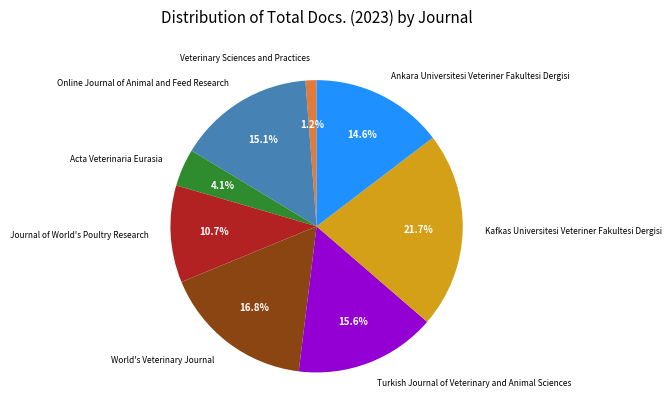

Is it true that Ankara Universitesi Veteriner Fakultesi Dergisi is 15% of the pie?

True